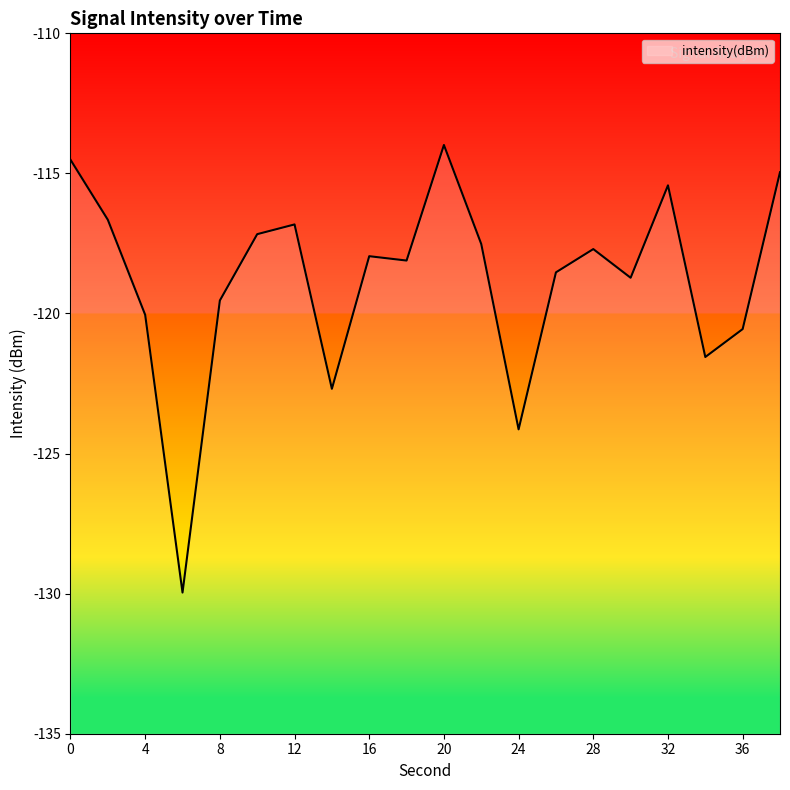

Which label corresponds to the smallest value in the chart?

6